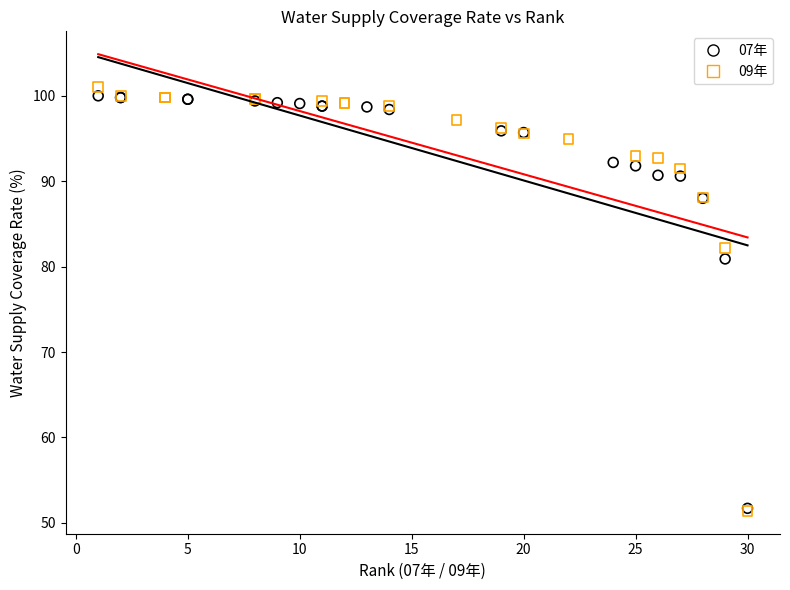

What are all the series names shown in the legend?

07年, 09年